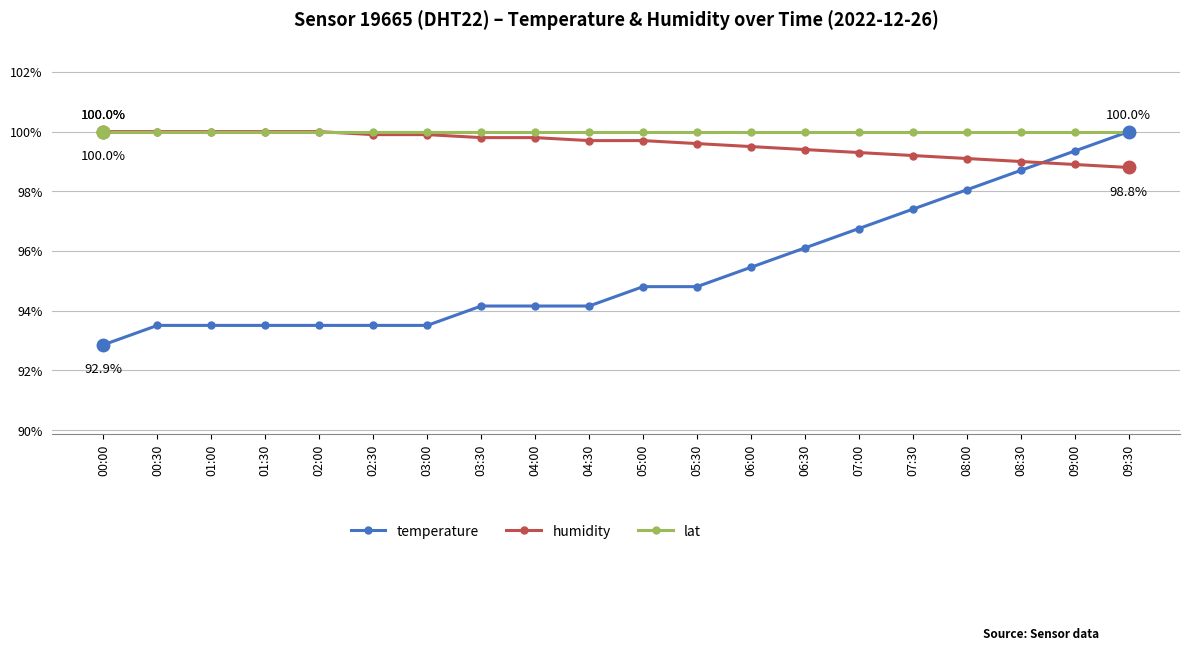

Reading left to right, transcribe all the data shown in this chart.

temperature: 92.9	93.5	93.5	93.5	93.5	93.5	93.5	94.2	94.2	94.2	94.8	94.8	95.5	96.1	96.8	97.4	98.1	98.7	99.4	100.0
humidity: 100.0	100.0	100.0	100.0	100.0	99.9	99.9	99.8	99.8	99.7	99.7	99.6	99.5	99.4	99.3	99.2	99.1	99.0	98.9	98.8
lat: 100.0	100.0	100.0	100.0	100.0	100.0	100.0	100.0	100.0	100.0	100.0	100.0	100.0	100.0	100.0	100.0	100.0	100.0	100.0	100.0